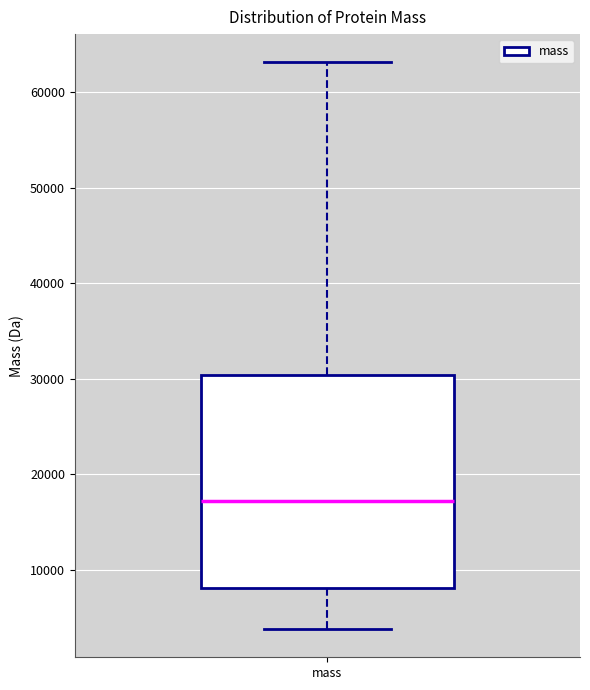

Transcribe this box plot: give where the median line is, the range the box spans, and where the two whiskers end, as read against the y-axis. The values are not printed on the chart, so give them approximately, as read against the axis.

median 17000, box 8000 to 30000, whiskers 4000 to 63000